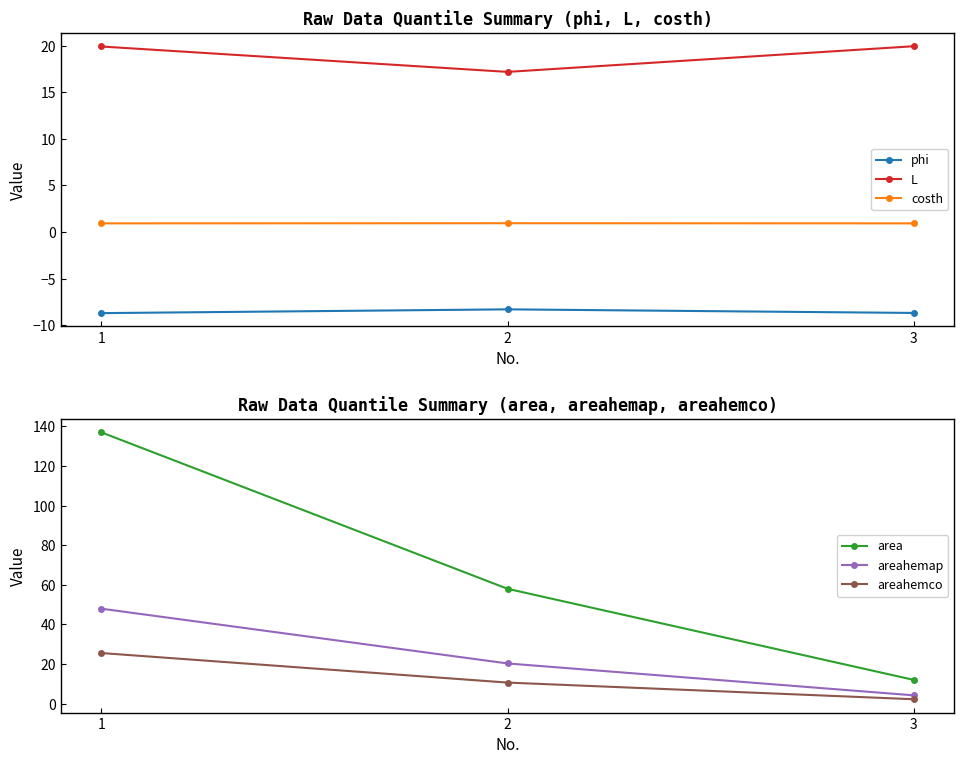

Which series has the largest total across all categories?

area